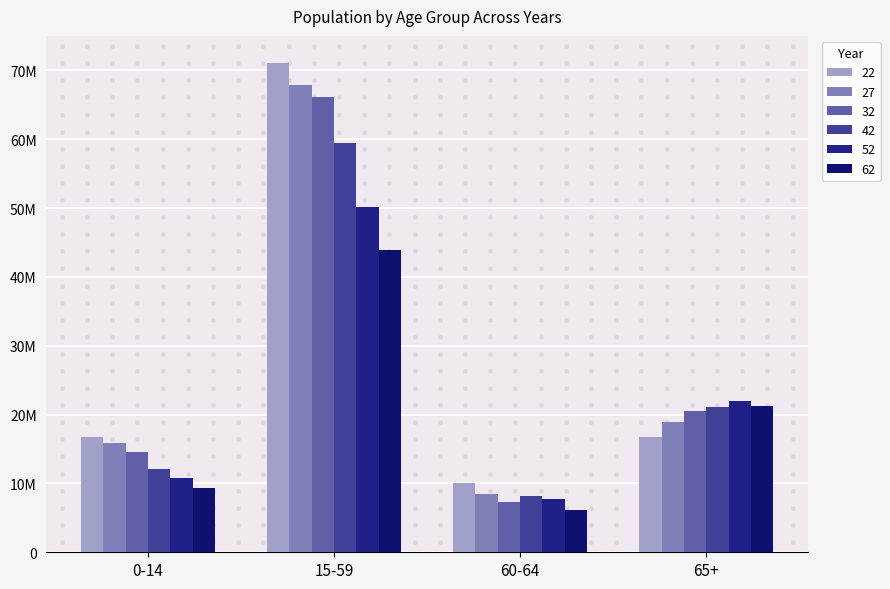

What value does the 32 series have at 15-59, to the nearest 100?

66071000